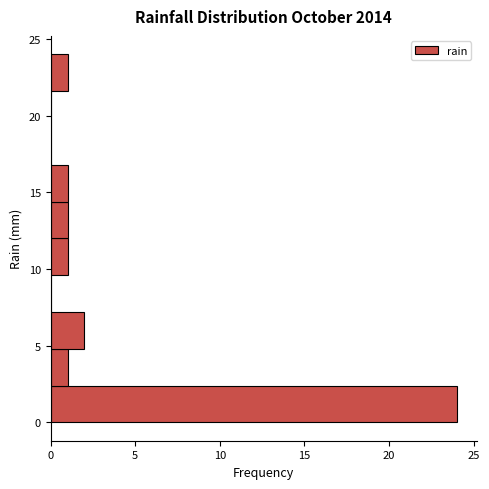

Reading bottom to top, transcribe this chart: for each bar, give the range it covers on the y-axis and its length. Neither the bar edges nor the lengths are printed on the chart, so give them approximately, as read against the axes.

0.0 to 2.4: 24
2.4 to 4.8: 1
4.8 to 7.2: 2
7.2 to 9.6: 0
9.6 to 12.0: 1
12.0 to 14.4: 1
14.4 to 16.8: 1
16.8 to 19.2: 0
19.2 to 21.6: 0
21.6 to 24.0: 1